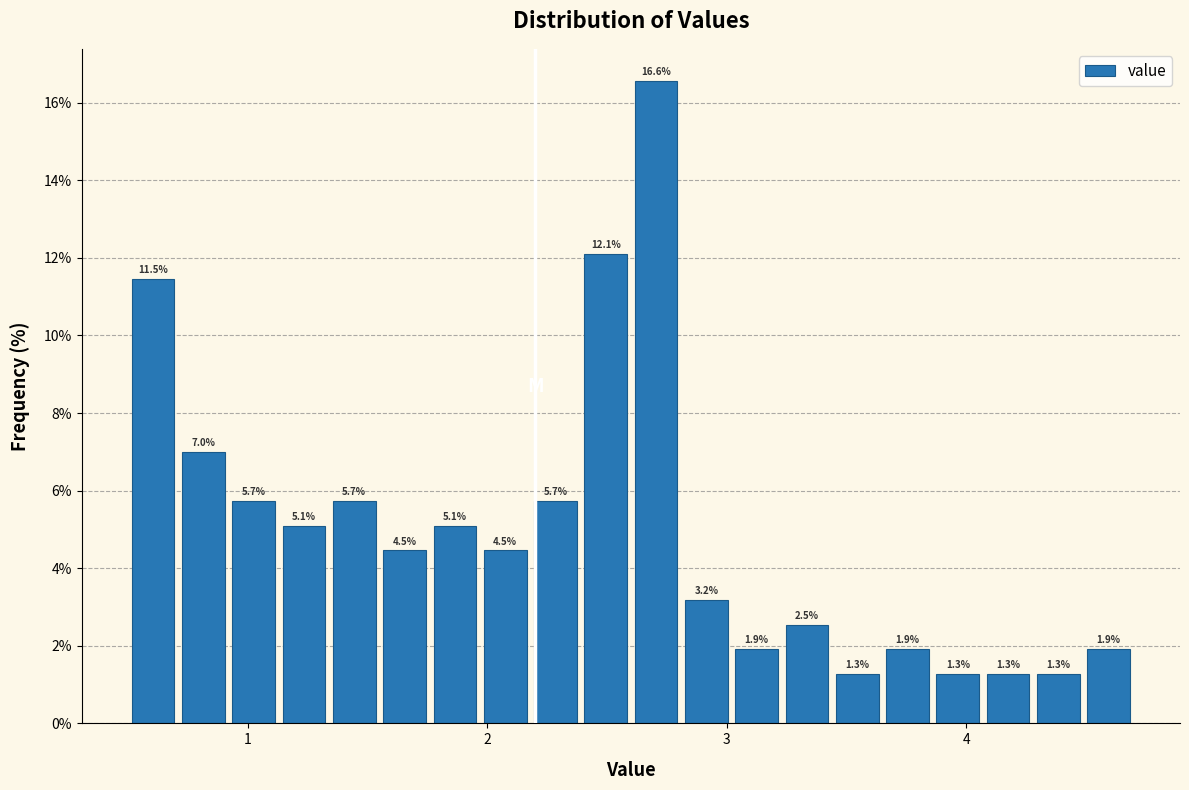

Around what value on the x-axis is the tallest bar? Give the approximate position of its centre, as read against the axis.

2.7